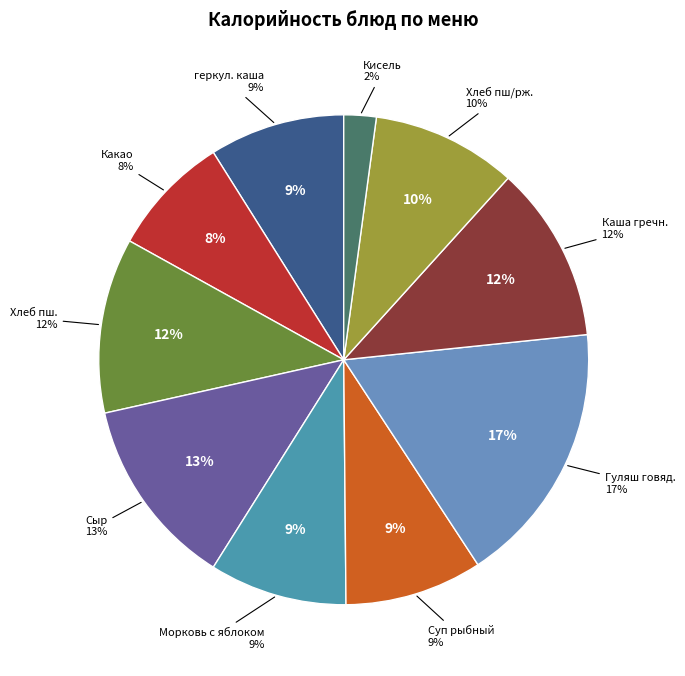

What percentage is NOT represented by Хлеб пшеничный?

88.4%